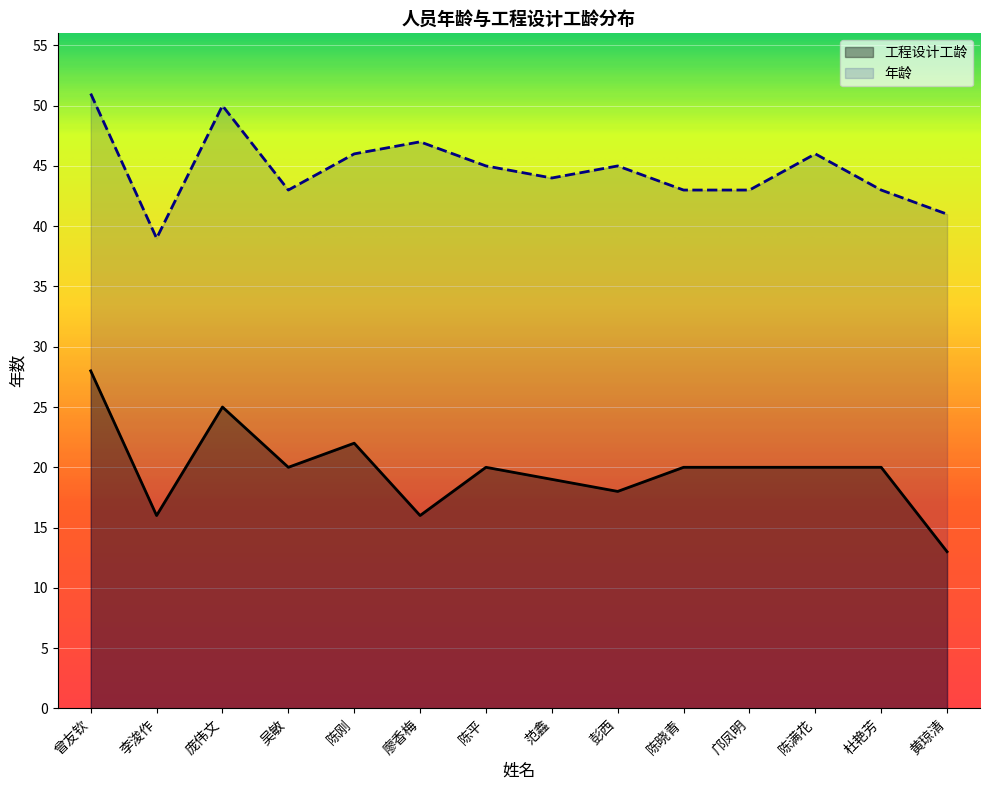

True or false: there are more than 0 points higher than both neighbors.

True